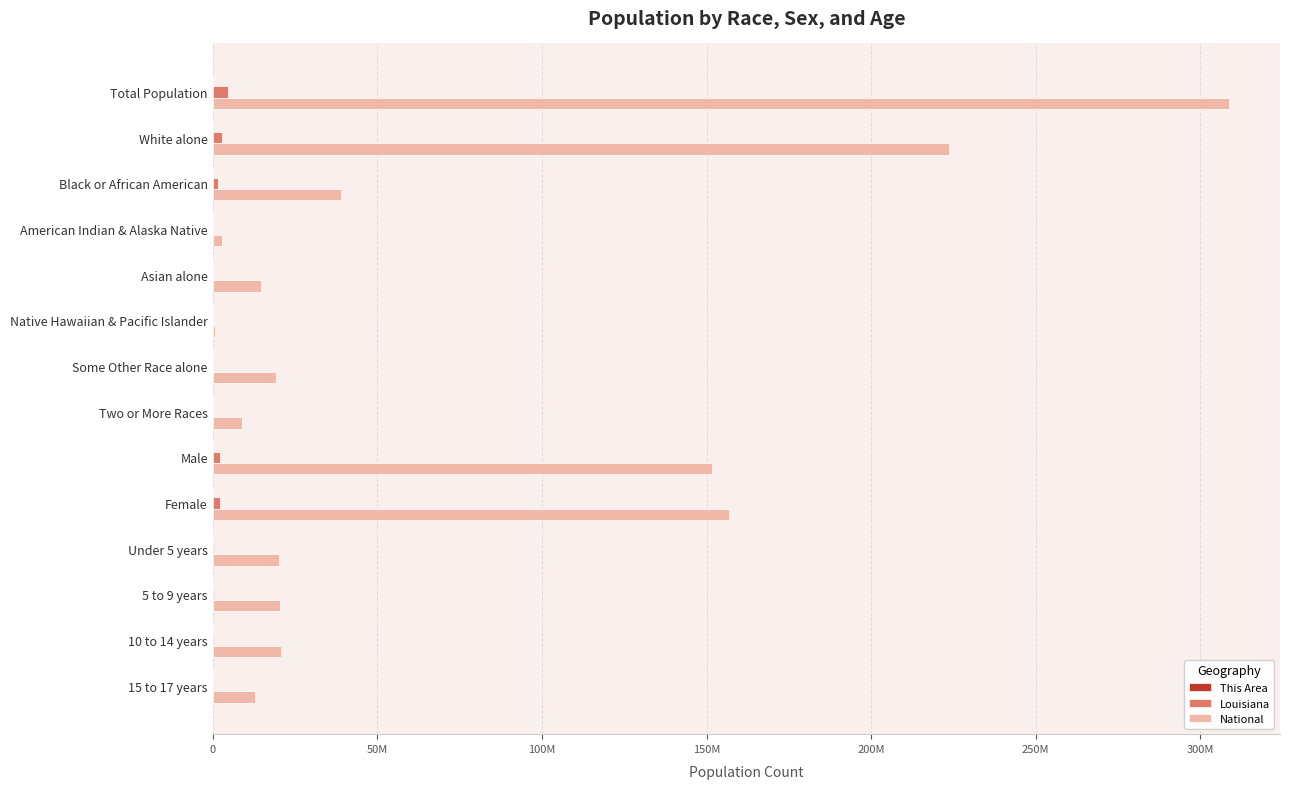

How many bars are there in each group?

3